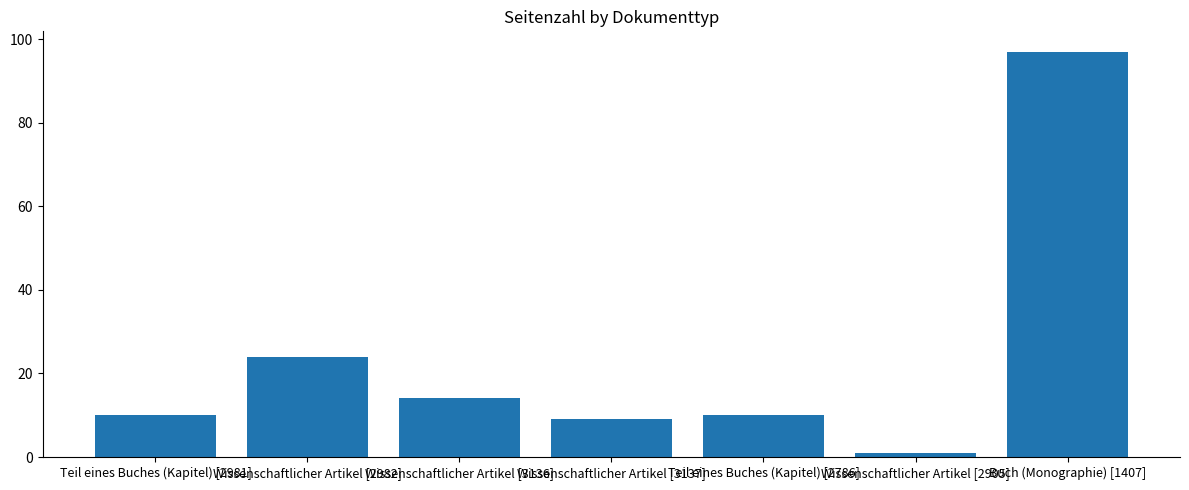

What is the difference between the maximum and minimum values?

96